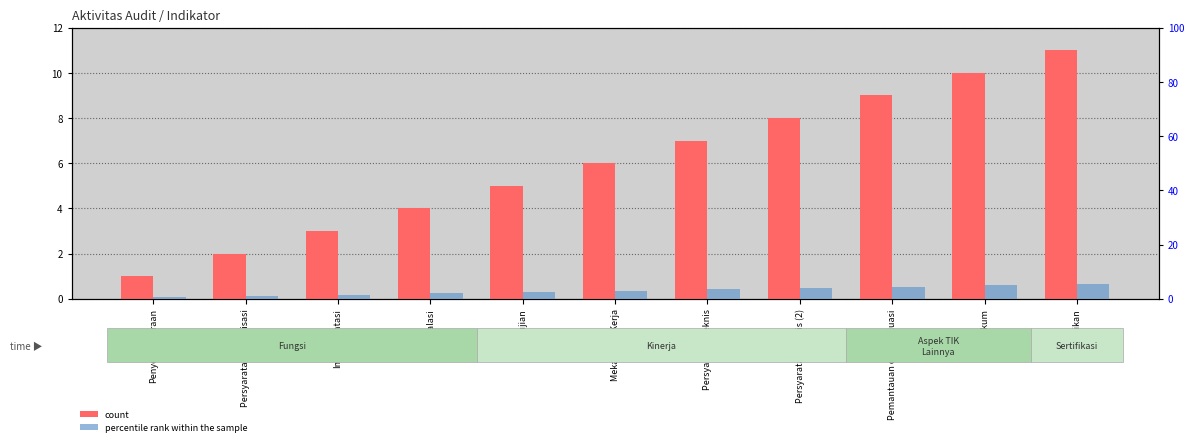

Is the value of percentile rank within the sample at Hukum greater than the value of count at Hukum?

No